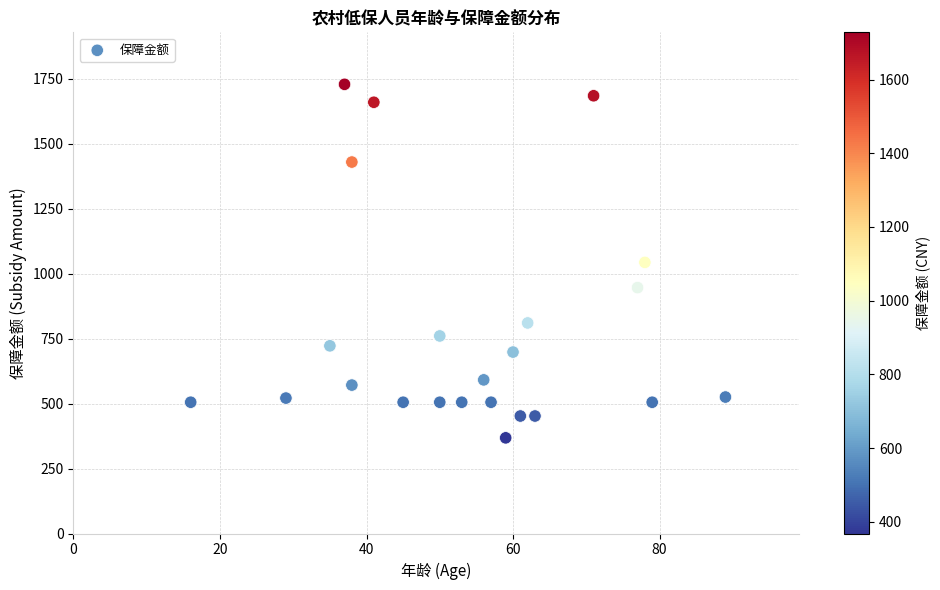

What is the range of X values (max minus min)?

73